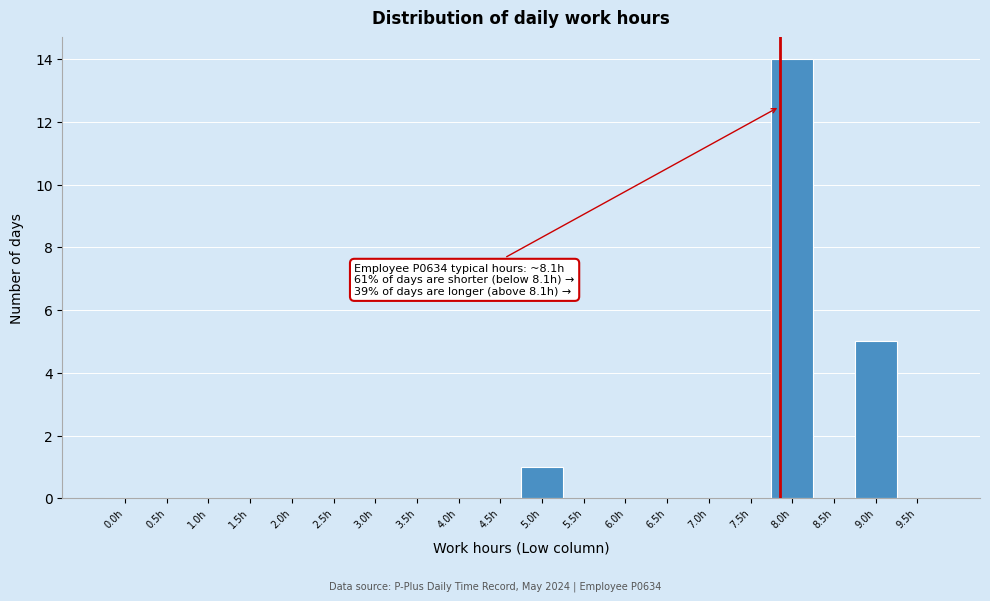

Reading right to left, what are all the values shown in this chart?

9.5h=0	9.0h=5	8.5h=0	8.0h=14	7.5h=0	7.0h=0	6.5h=0	6.0h=0	5.5h=0	5.0h=1	4.5h=0	4.0h=0	3.5h=0	3.0h=0	2.5h=0	2.0h=0	1.5h=0	1.0h=0	0.5h=0	0.0h=0